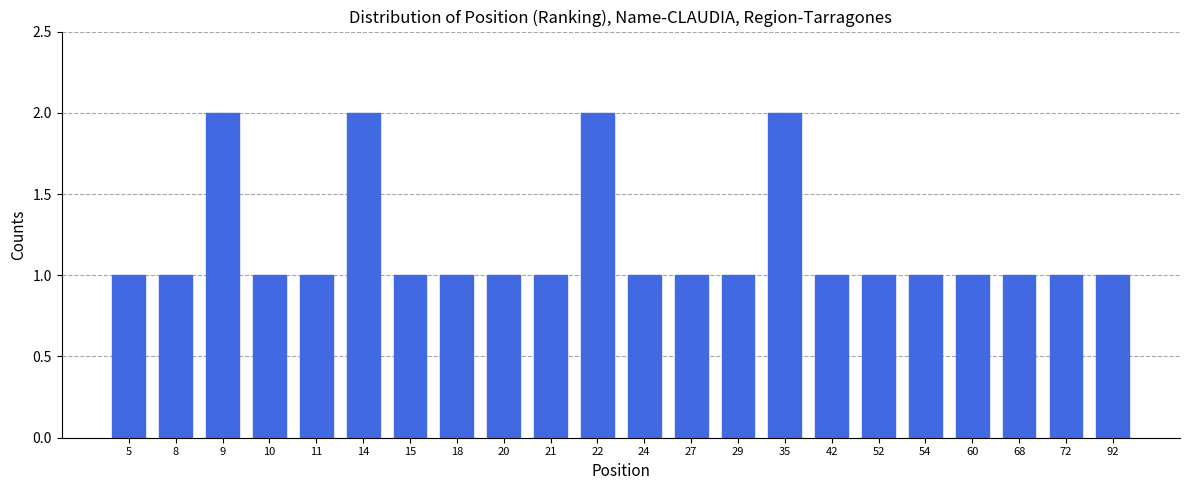

Reading left to right, transcribe all the data shown in this chart.

1	1	2	1	1	2	1	1	1	1	2	1	1	1	2	1	1	1	1	1	1	1